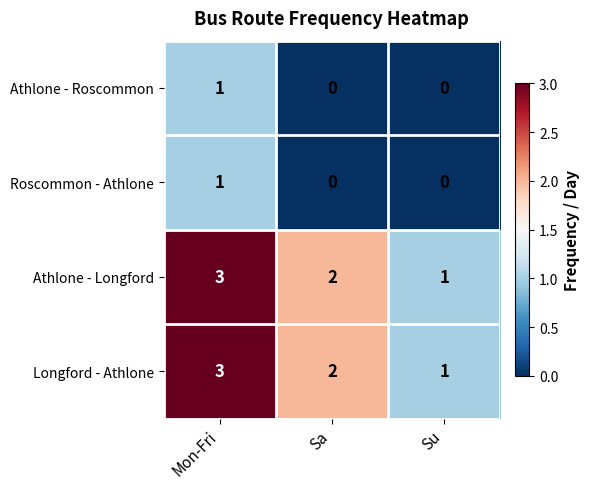

Rank the categories by Athlone - Longford value from lowest to highest.

Su, Sa, Mon-Fri